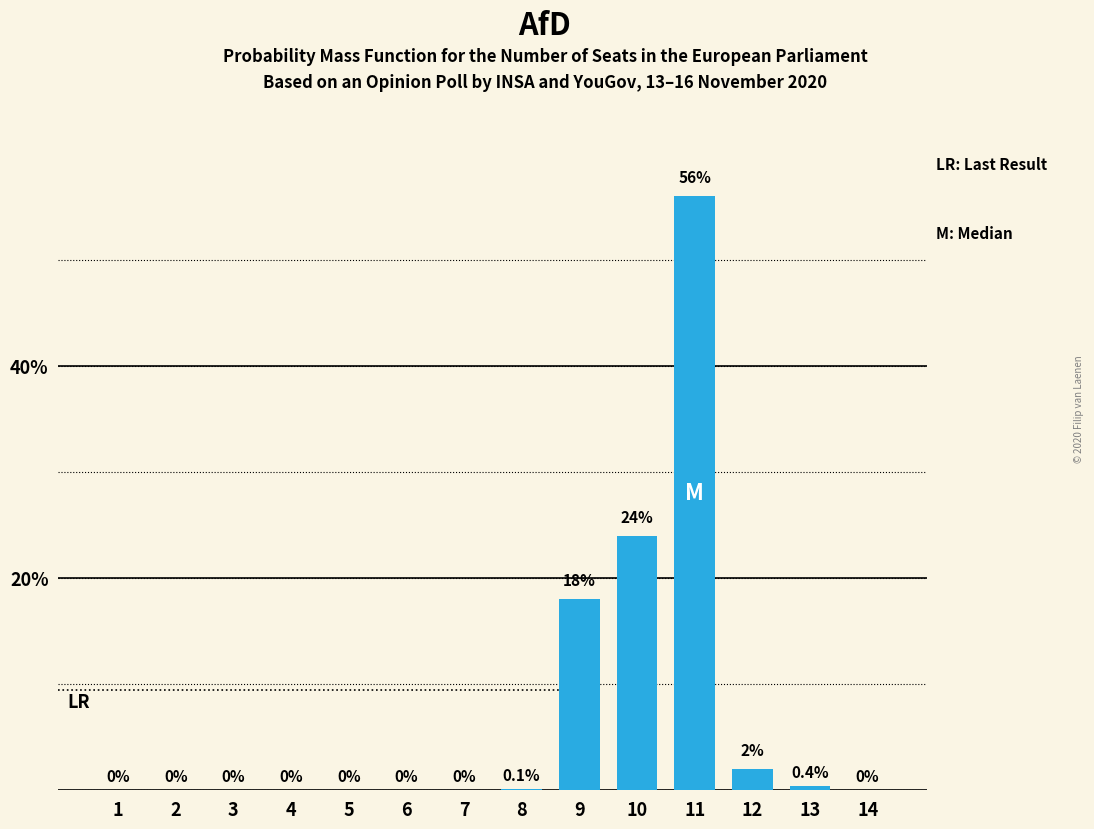

Reading left to right, list all the values displayed in this chart.

1=0.0	2=0.0	3=0.0	4=0.0	5=0.0	6=0.0	7=0.0	8=0.1	9=18.0	10=24.0	11=56.0	12=2.0	13=0.4	14=0.0